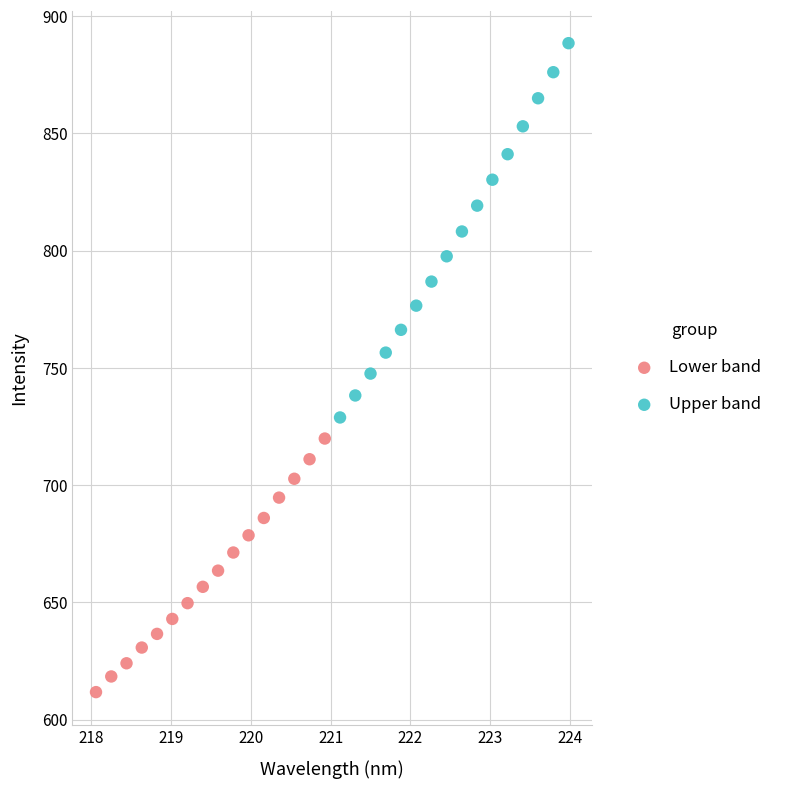

Which series contains the highest Y value?

Upper band